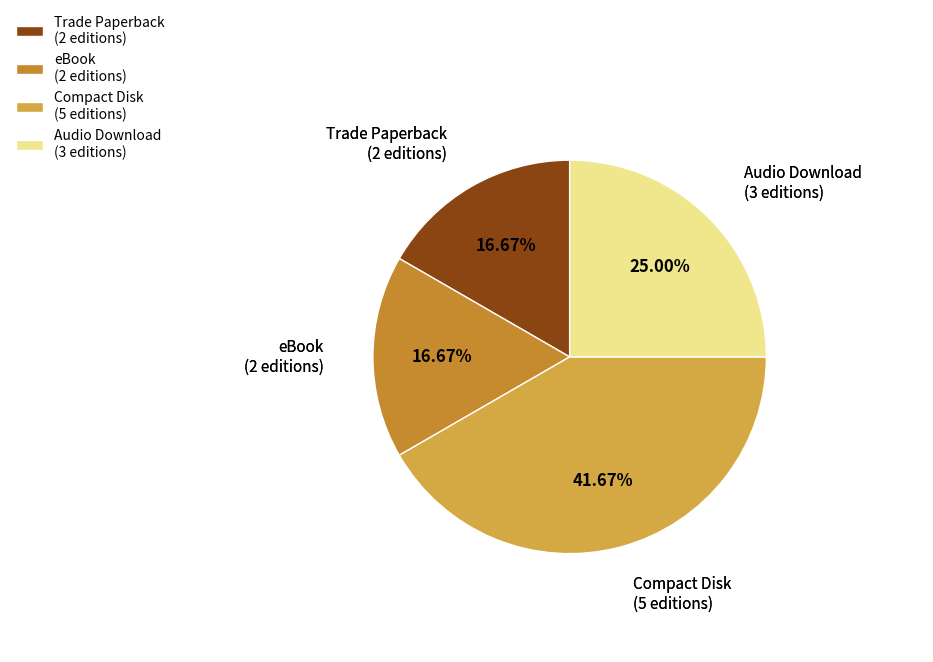

Which has a higher value, Compact Disk (5 editions) or eBook (2 editions)?

Compact Disk (5 editions)